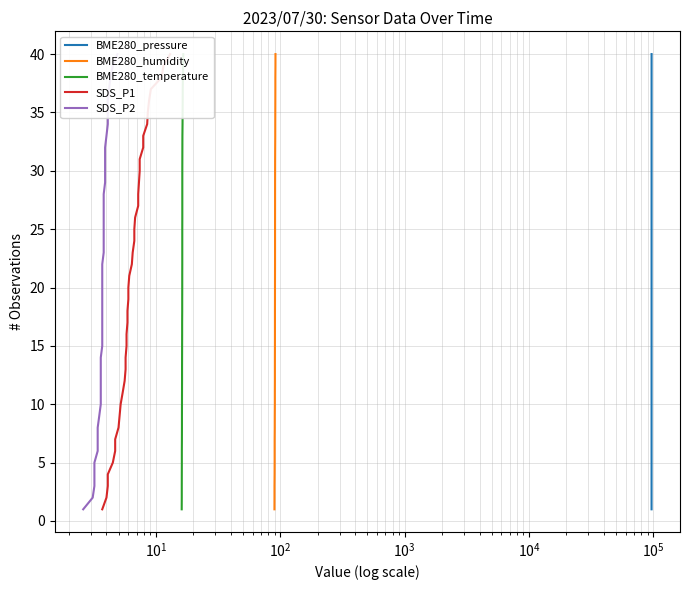

Which series has the largest total across all categories?

BME280_pressure